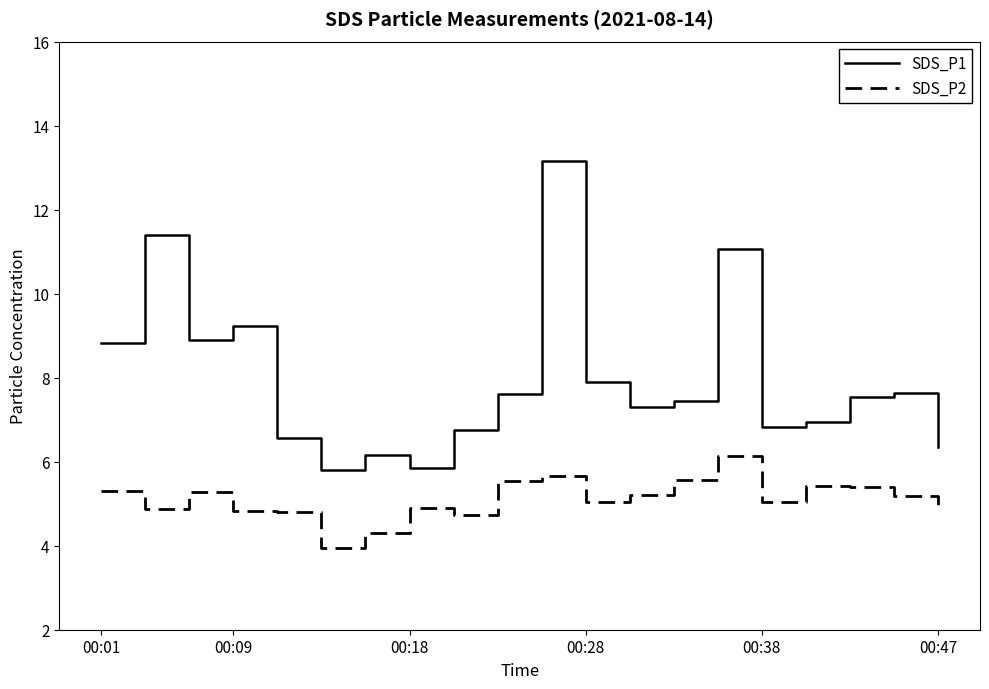

True or false: SDS_P2 and SDS_P1 cross at least once.

False